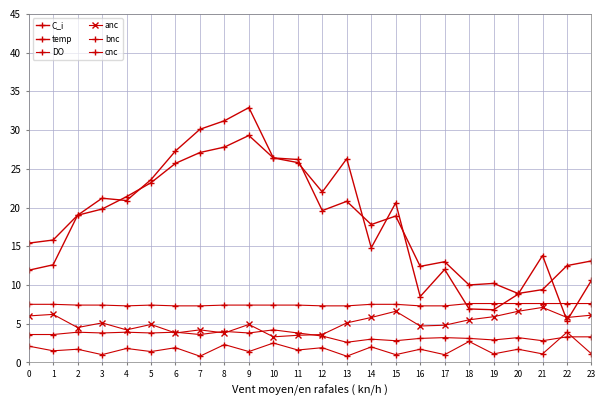

Which category has the lowest value in the bnc series?

7